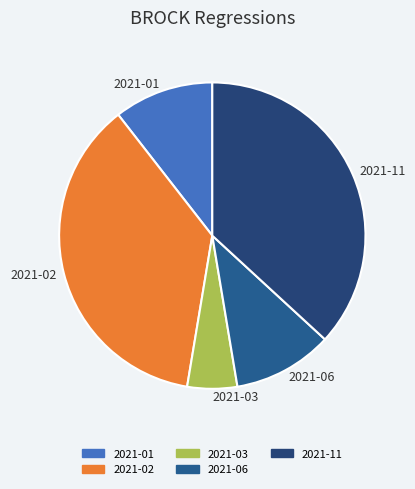

The 2021-11 slice represents 37% of the pie. True or false?

True